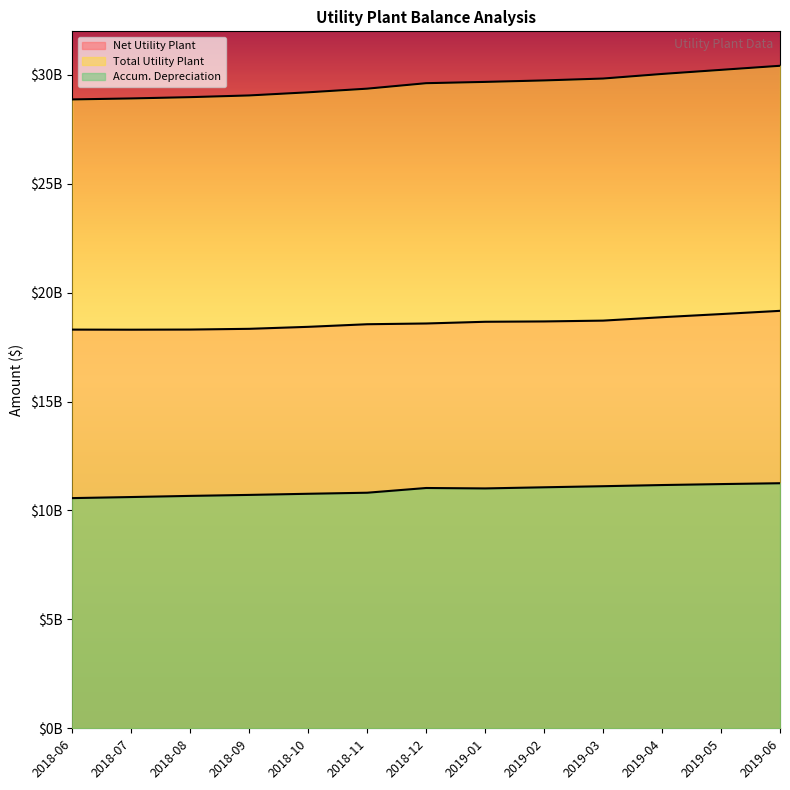

At which label is Accum. Depreciation closest to 10910269839?

2018-11